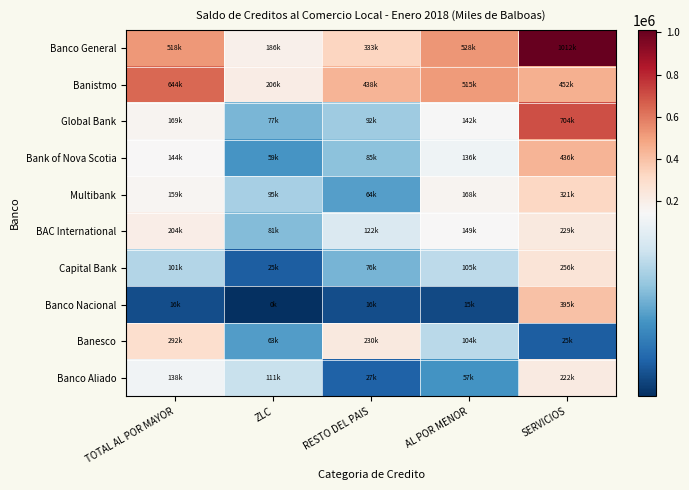

Which label corresponds to the largest value in the chart?

SERVICIOS